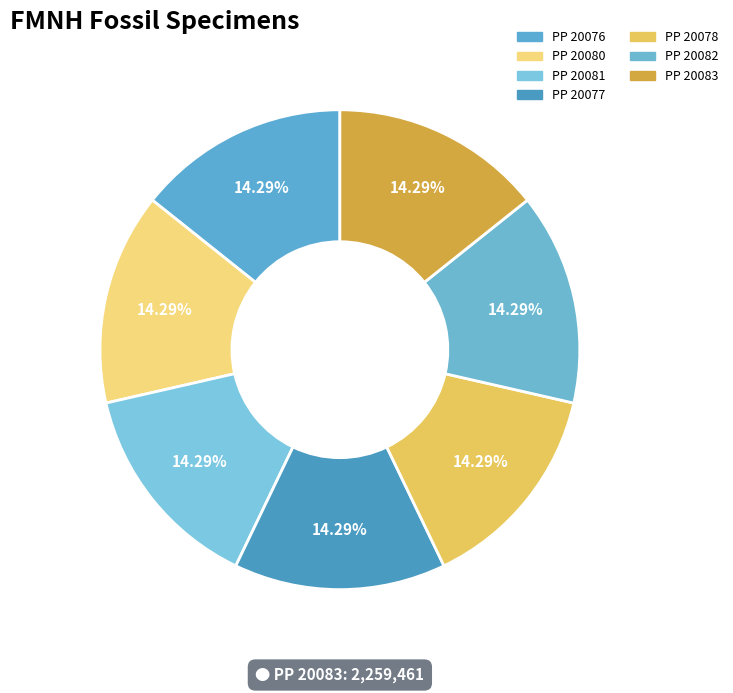

How many slices are in this pie chart?

7